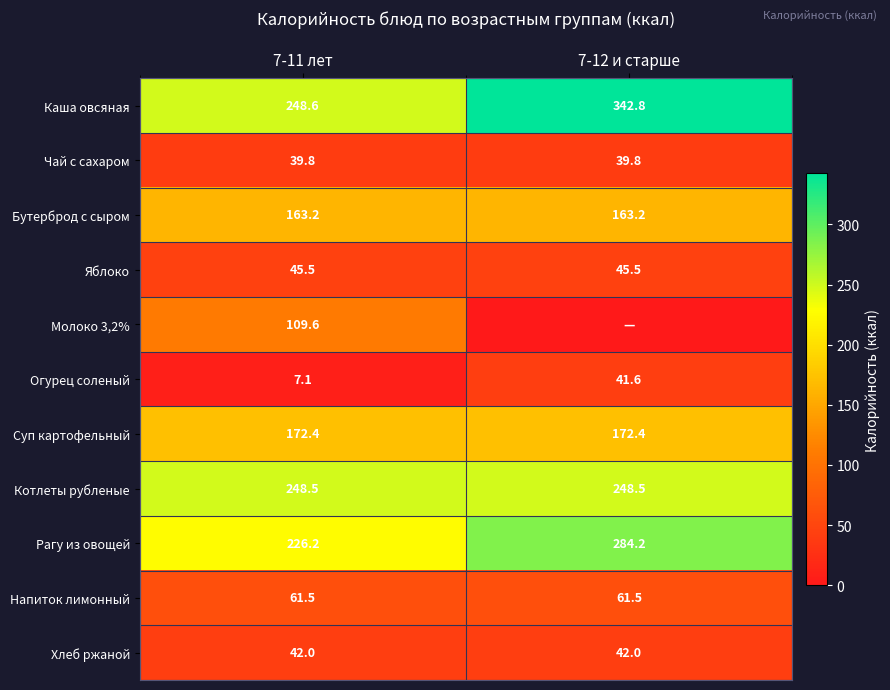

Is the value of Хлеб ржаной at 7-12 и старше greater than the value of Чай с сахаром at 7-11 лет?

Yes